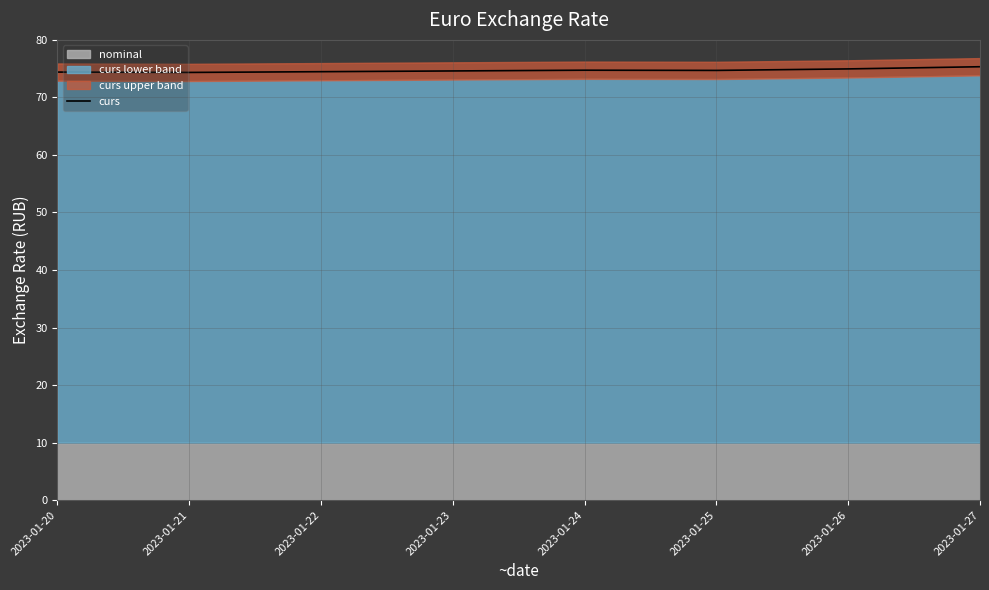

True or false: curs has a value of 74.7 at 2023-01-25.

True